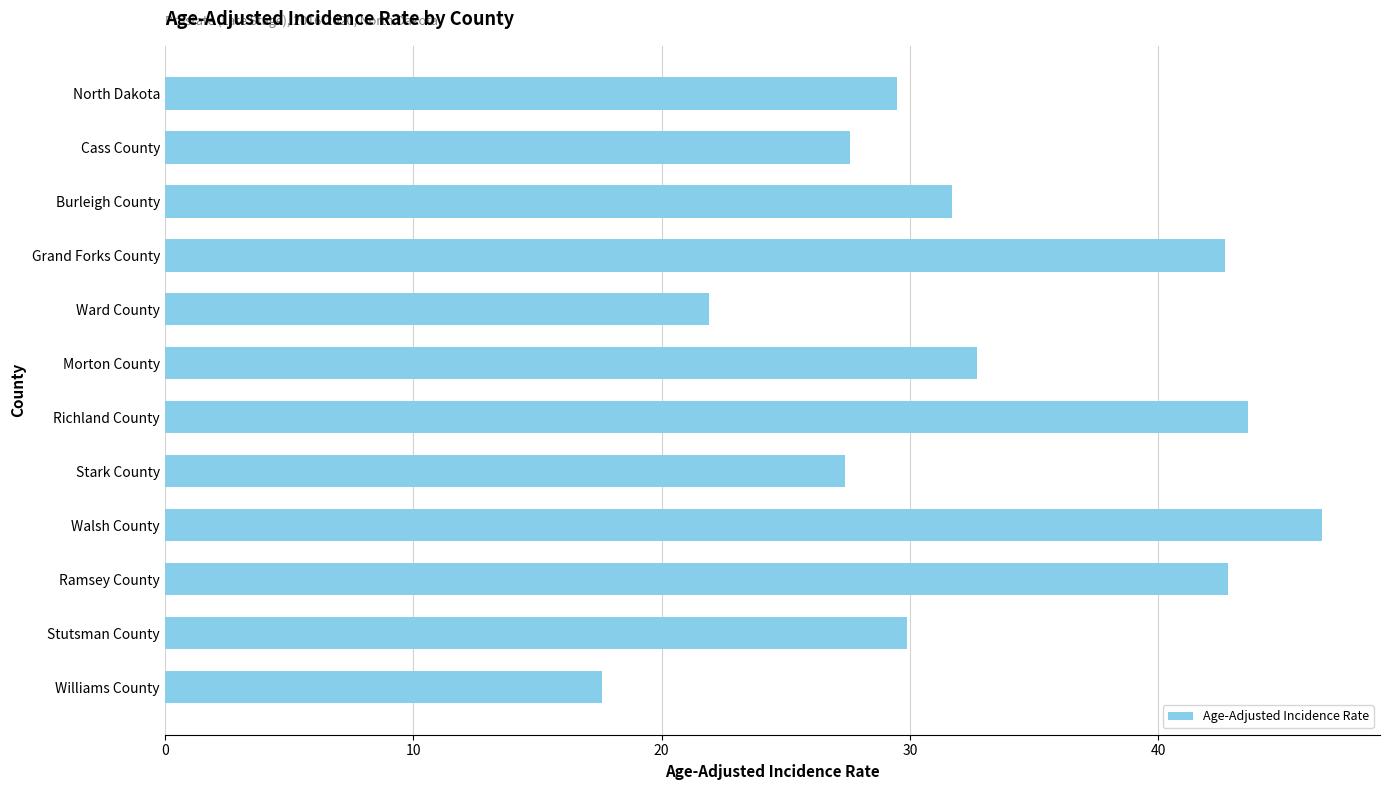

Is it true that the value at Ward County is 21.9?

True